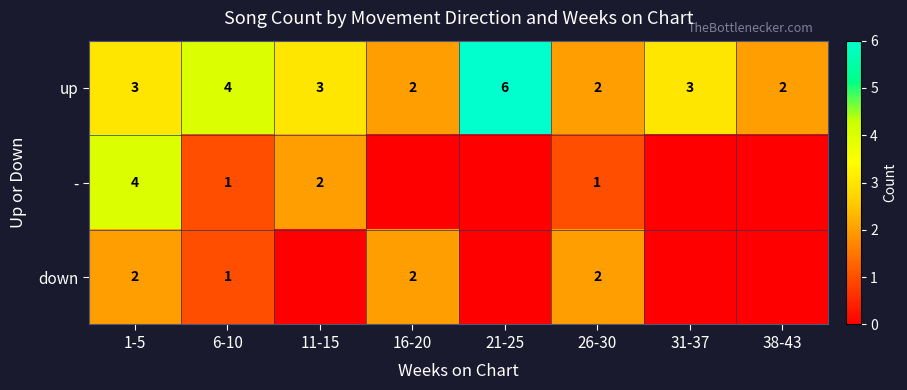

The up series shows 3 at 1-5. True or false?

True